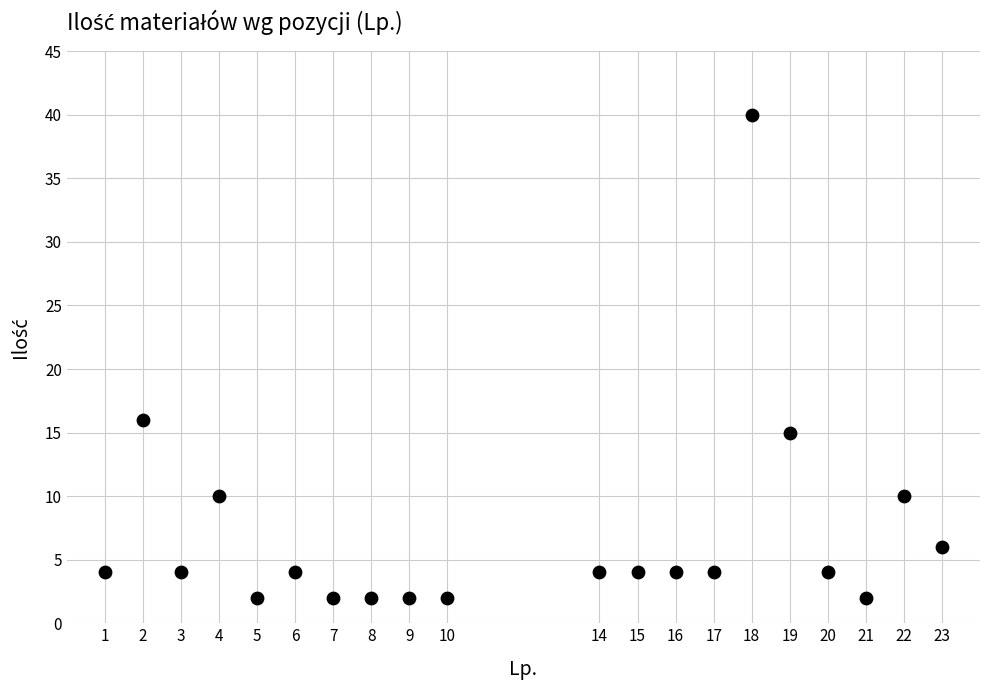

What is the range of X values (max minus min)?

22